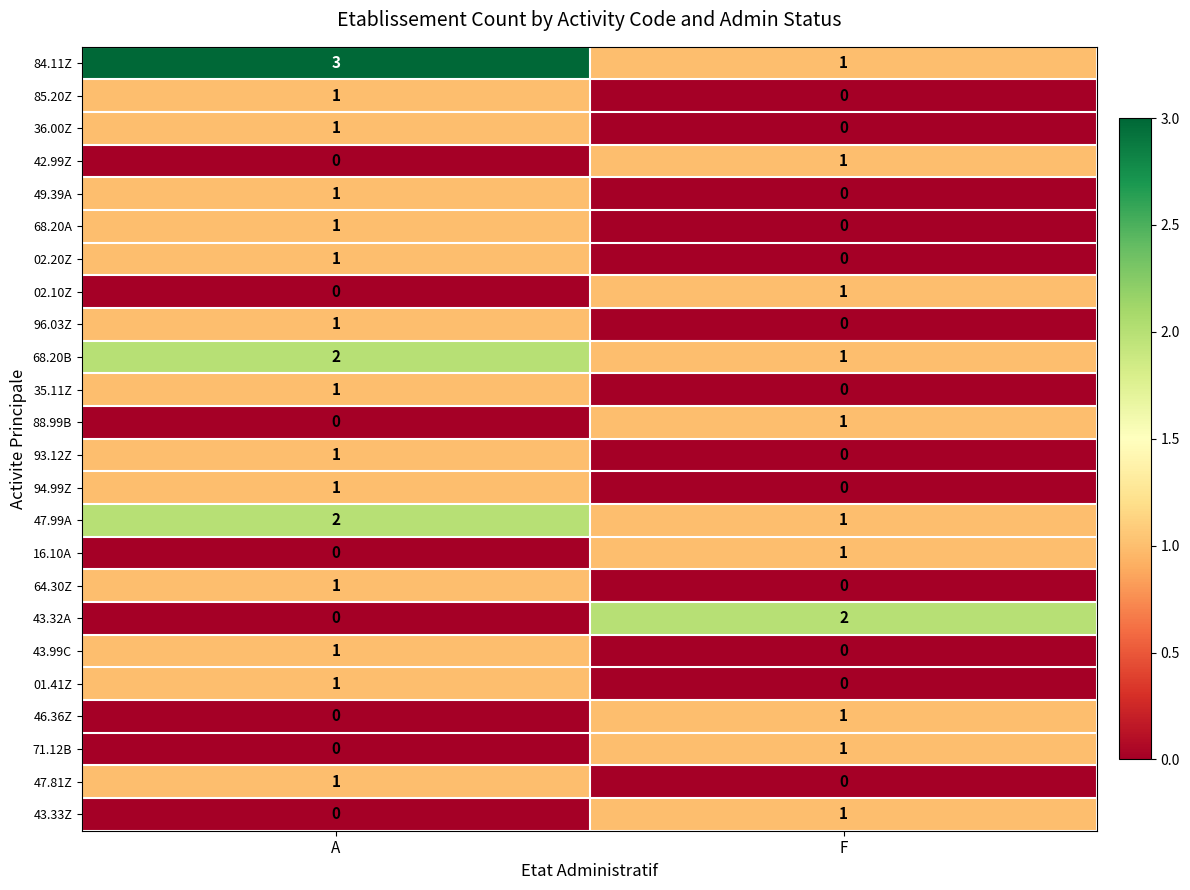

List the labels in order of 16.10A value, smallest first.

A, F